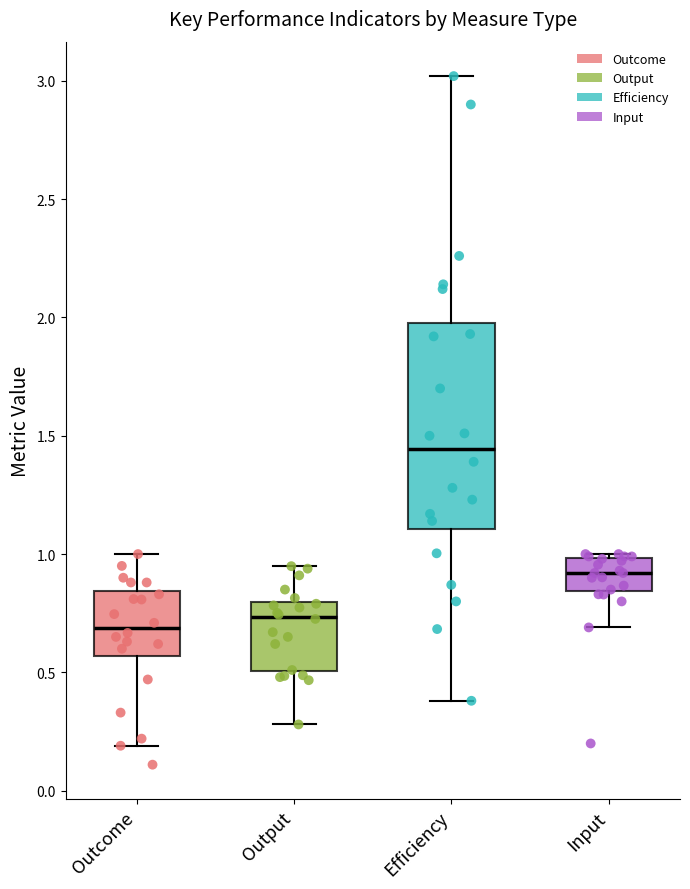

Where does the upper whisker of the box for Outcome end on the y-axis? The values are not printed on the chart, so give them approximately, as read against the axis.

1.00